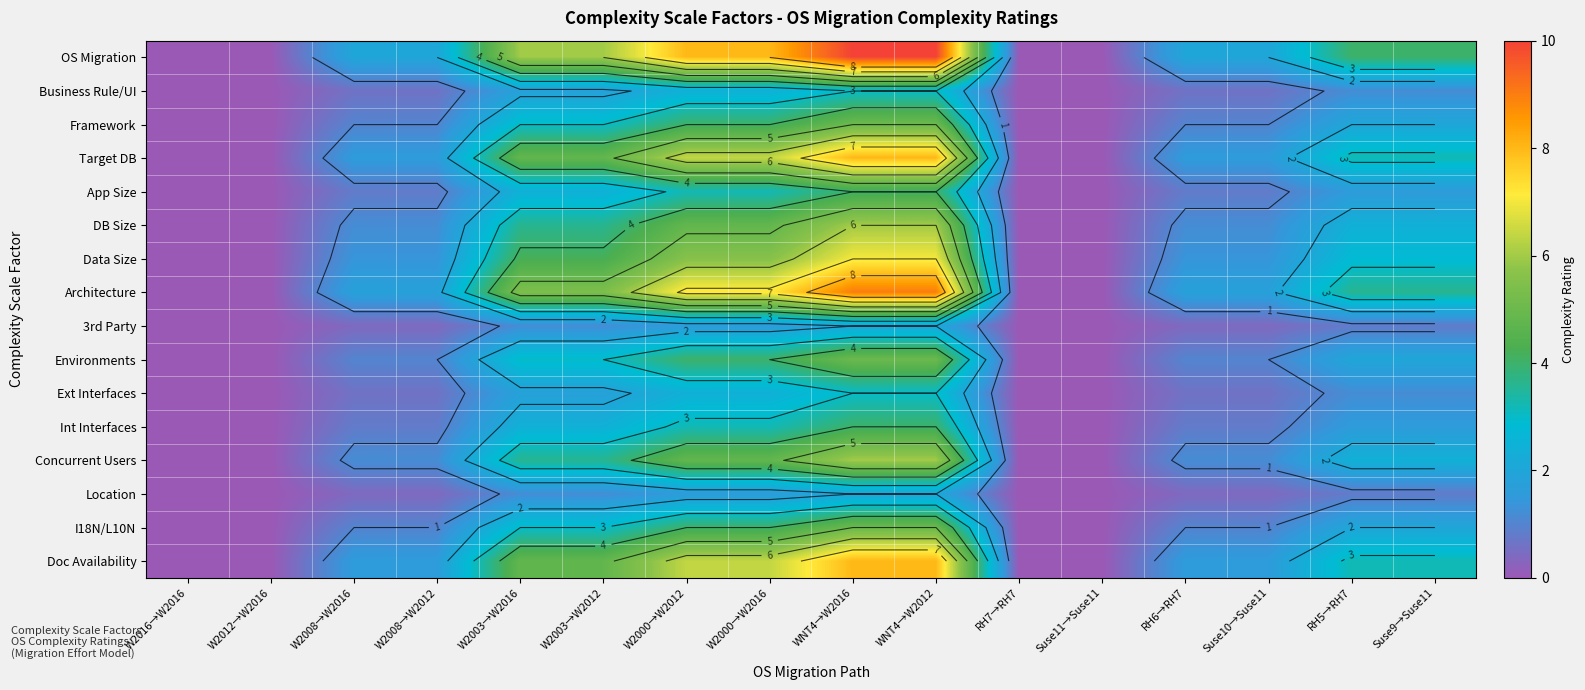

How many data points in Target DB are less than 3?

8